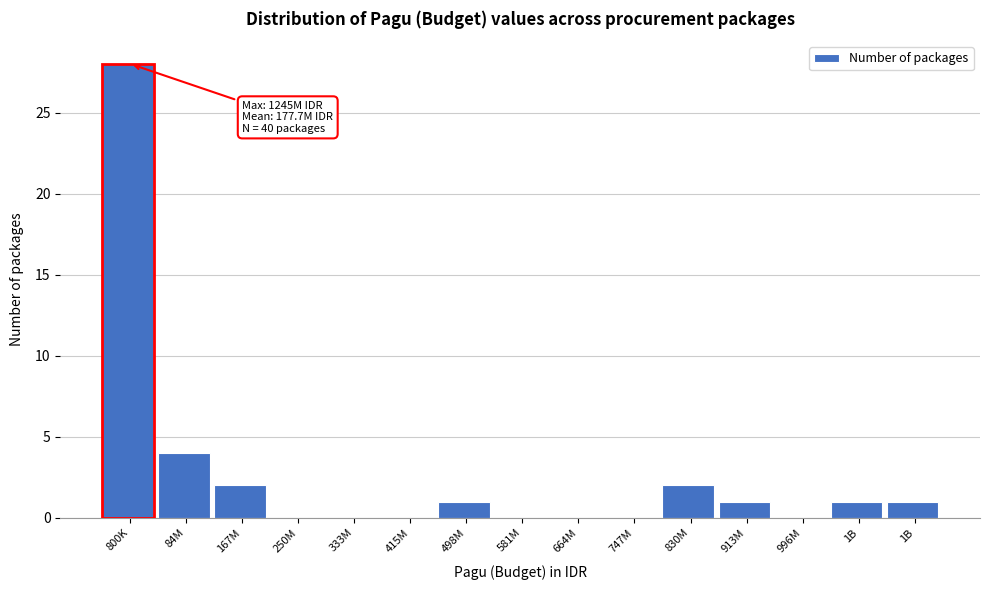

Are the bars horizontal?

No